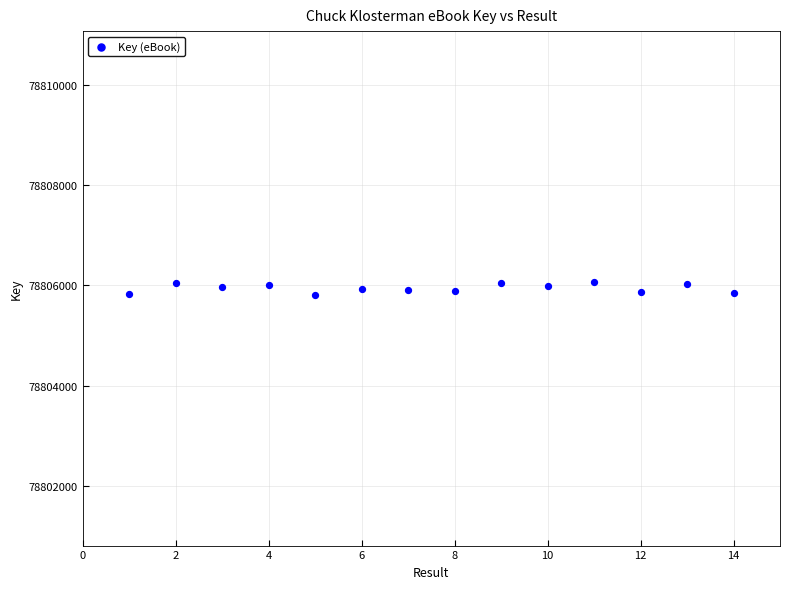

What is the range of Y values (max minus min)?

270